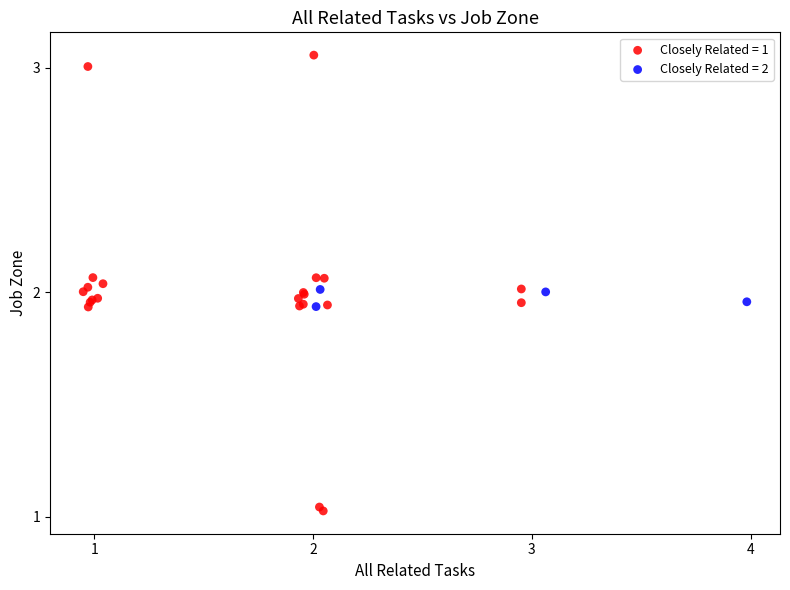

Which series reaches the minimum Y coordinate?

Closely Related = 1